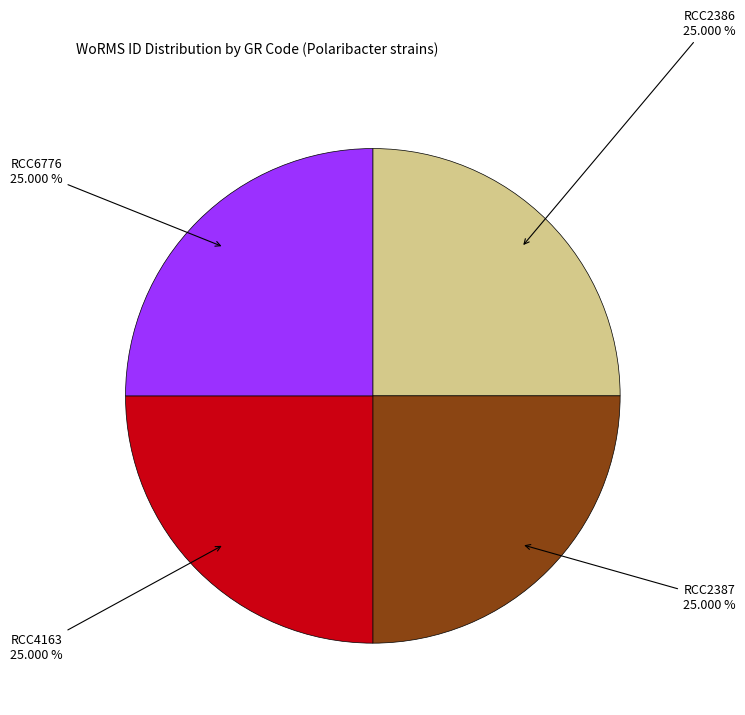

Is there a majority slice in this chart?

No